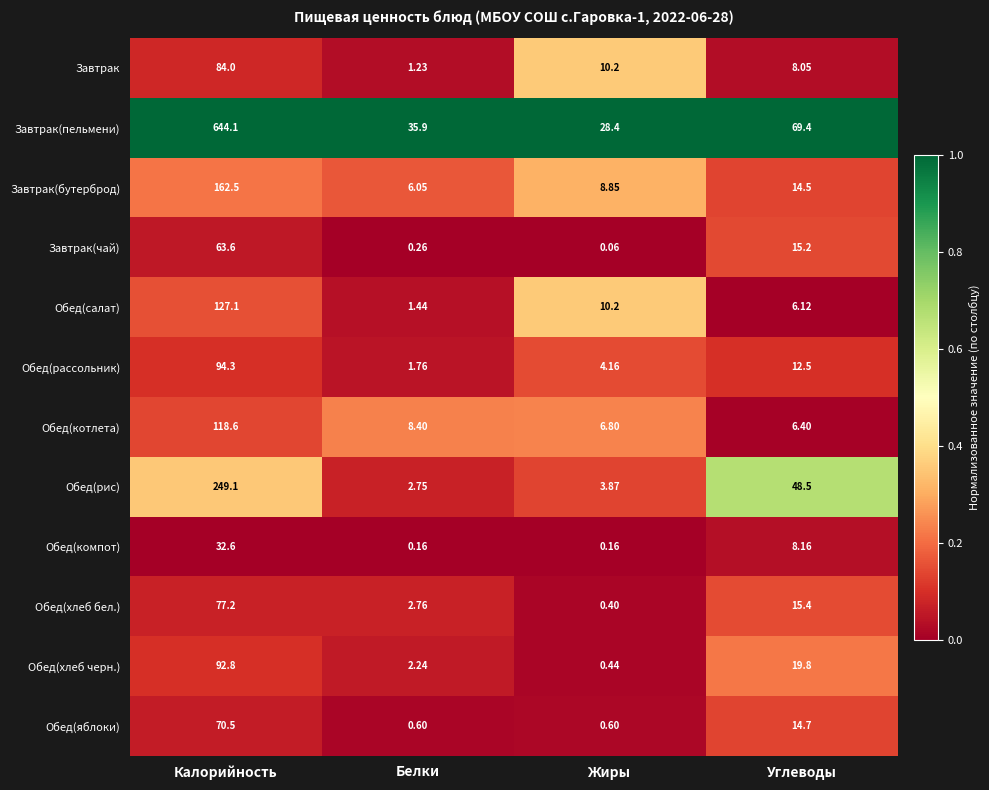

List the series in order of their peak value, highest first.

Завтрак(пельмени), Обед(рис), Завтрак(бутерброд), Обед(салат), Обед(котлета), Обед(рассольник), Обед(хлеб черн.), Завтрак, Обед(хлеб бел.), Обед(яблоки), Завтрак(чай), Обед(компот)